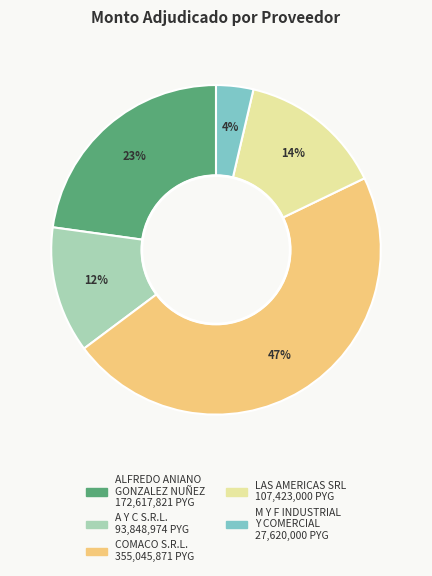

Which has a higher value, COMACO S.R.L. or M Y F INDUSTRIAL Y COMERCIAL?

COMACO S.R.L.